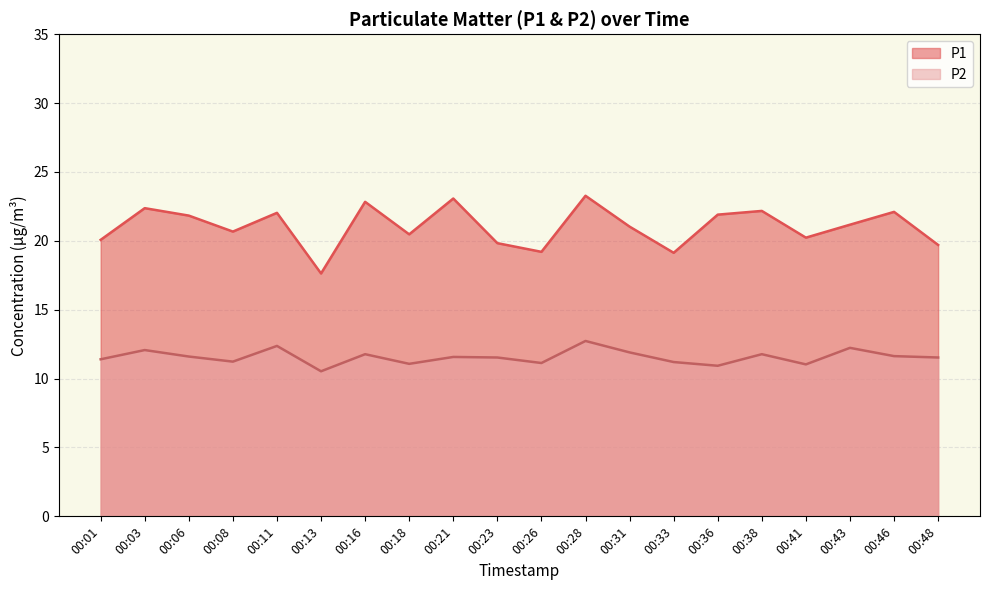

Rank the categories by P2 value from lowest to highest.

00:13, 00:36, 00:41, 00:18, 00:26, 00:33, 00:08, 00:01, 00:23, 00:48, 00:21, 00:06, 00:46, 00:16, 00:38, 00:31, 00:03, 00:43, 00:11, 00:28